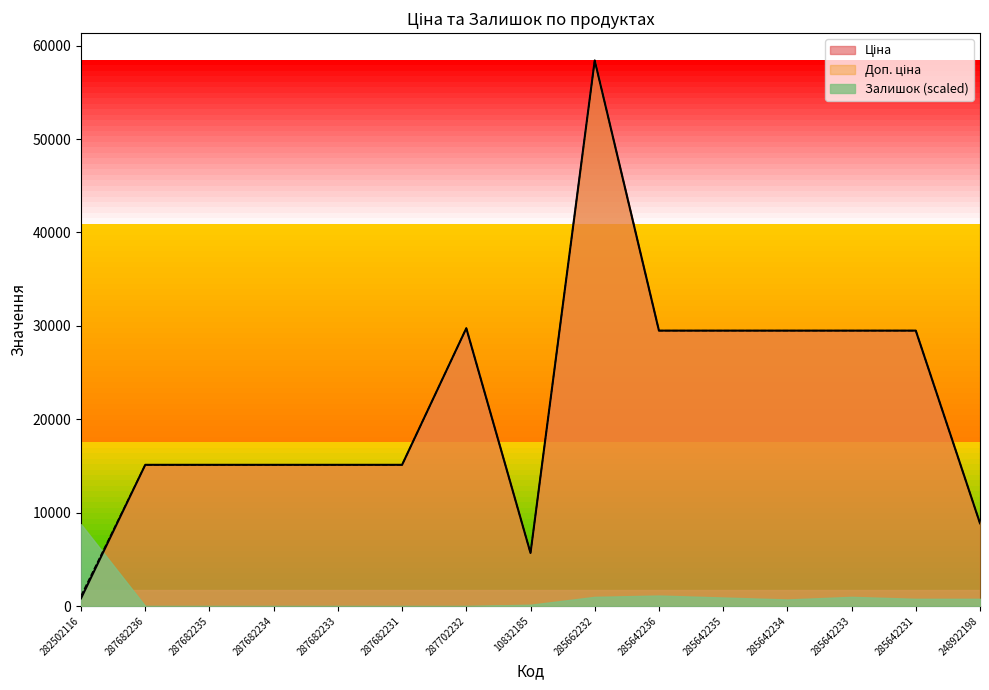

Is it true that Доп. ціна equals 29491.5 at 285642234?

True